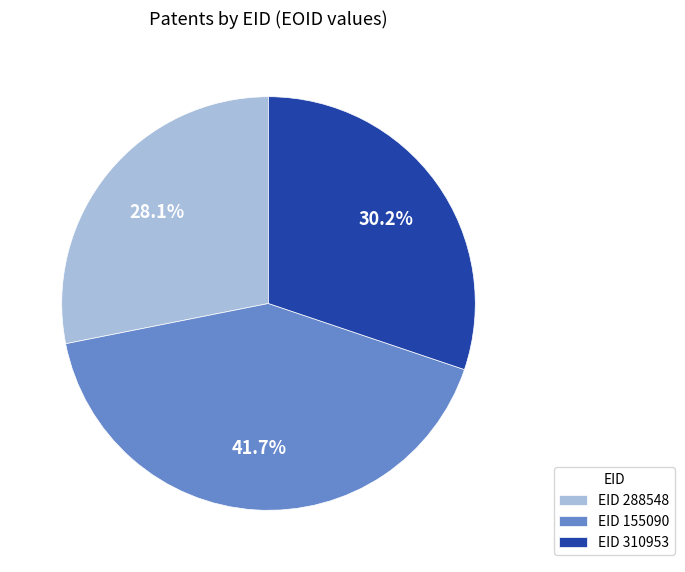

Does any single category account for the majority?

No